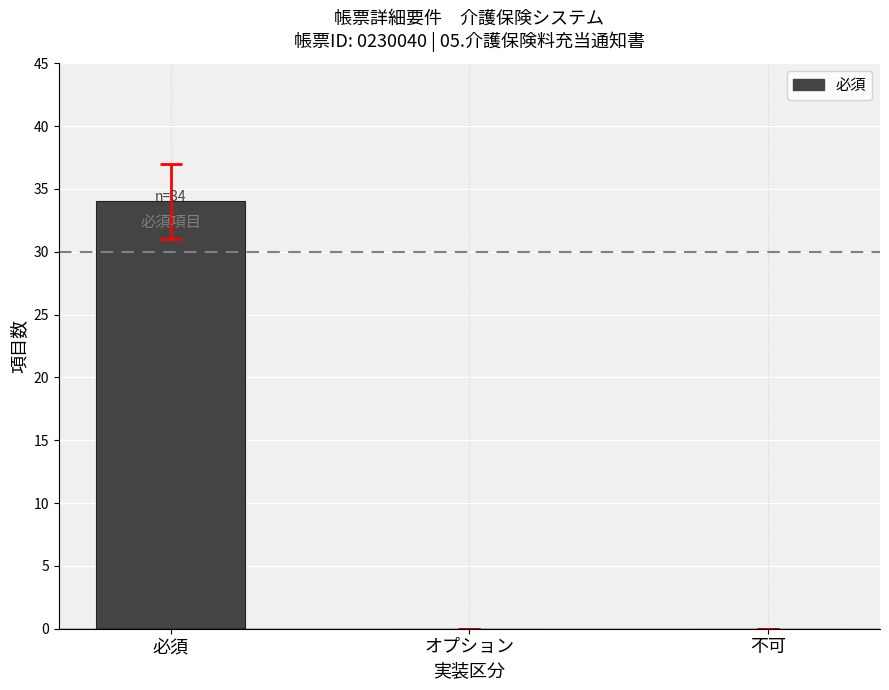

What is the greatest value displayed?

34